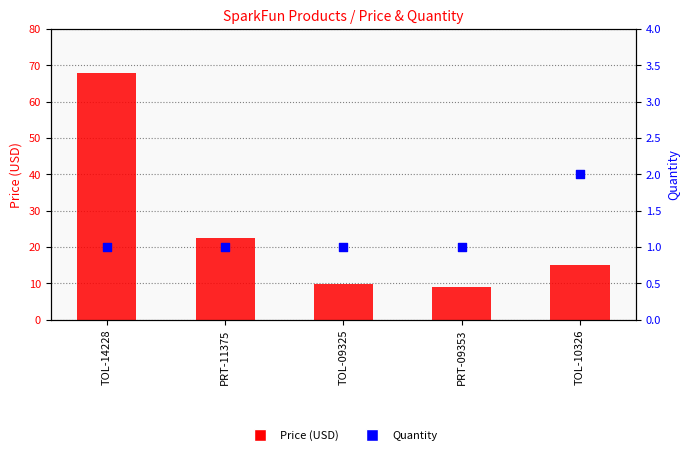

Which series contains the lowest Y value?

Quantity